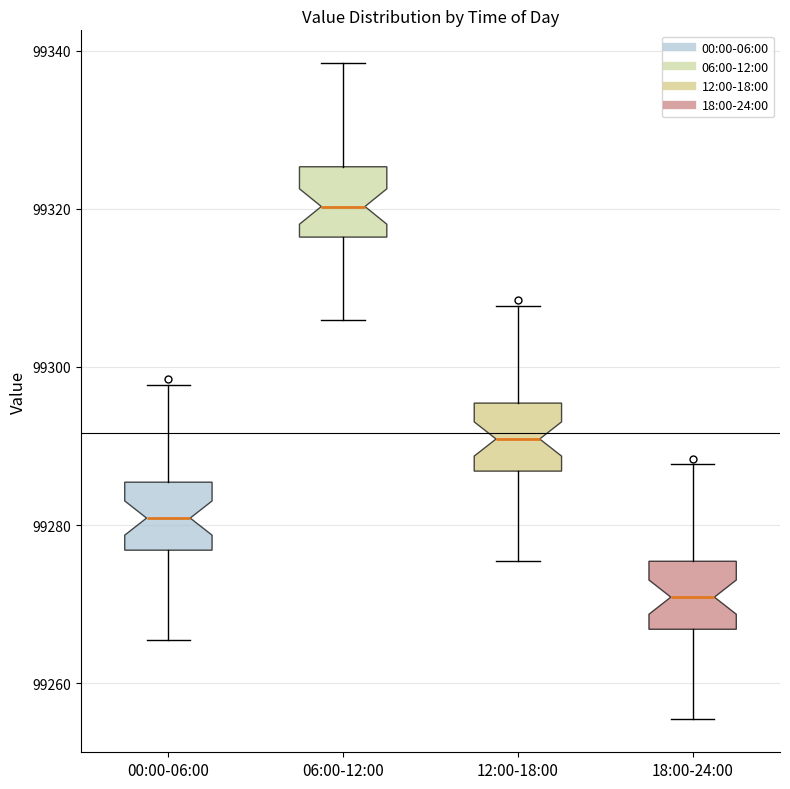

Where does the upper whisker of the box for 06:00-12:00 end on the y-axis? The values are not printed on the chart, so give them approximately, as read against the axis.

99338